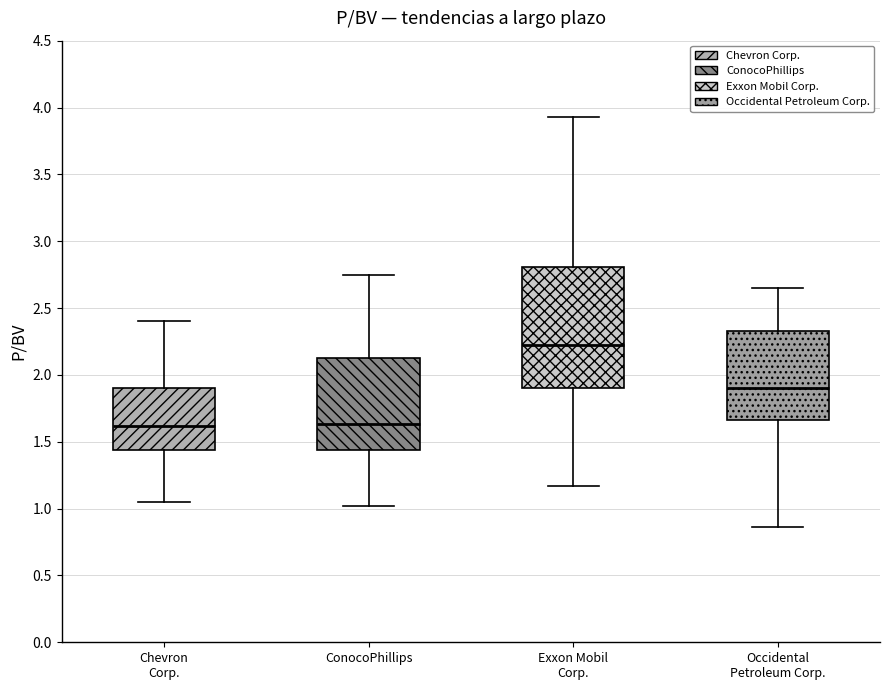

Which box is the tallest, from its lower edge to its upper edge?

Exxon Mobil Corp.